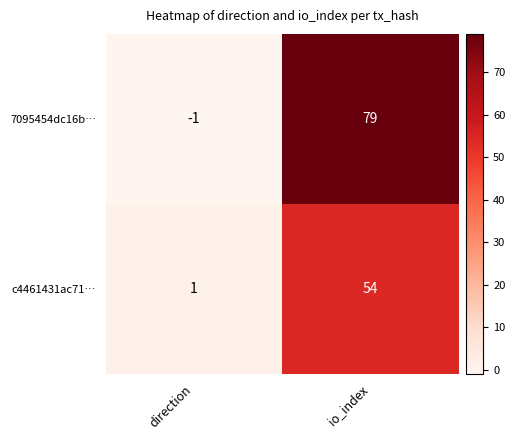

Rank the series by their average value, from highest to lowest.

7095454dc16b…, c4461431ac71…